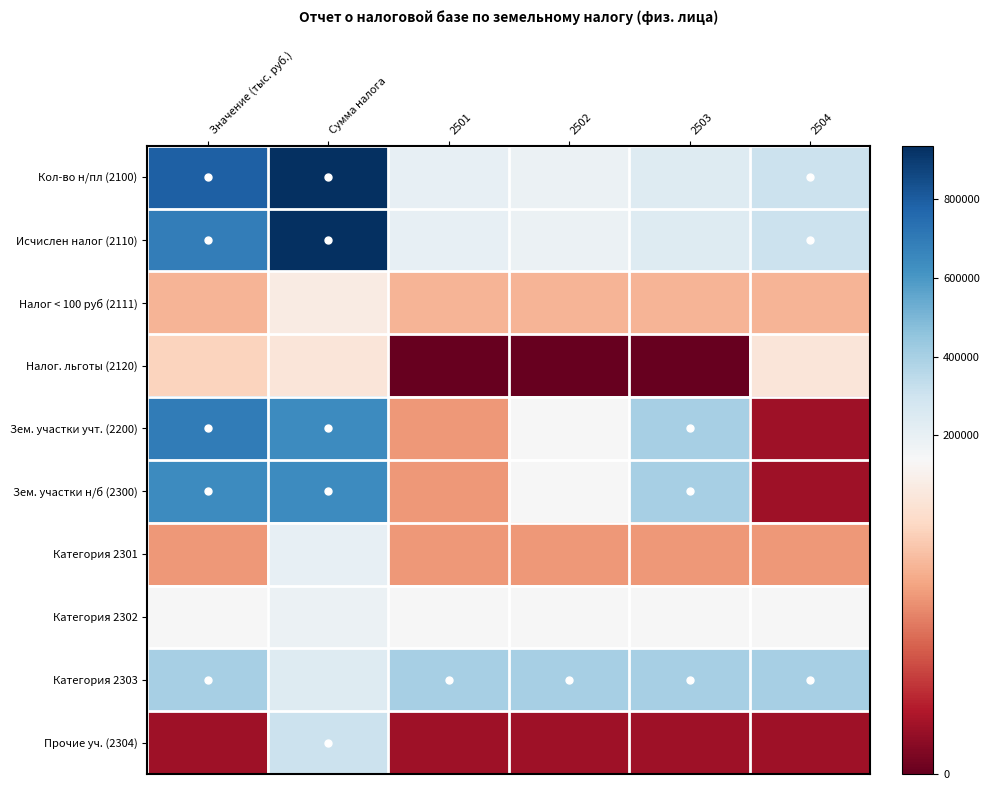

List the series in order of their peak value, highest first.

Кол-во н/пл (2100), Исчислен налог (2110), Зем. участки учт. (2200), Зем. участки н/б (2300), Категория 2303, Прочие уч. (2304), Категория 2301, Категория 2302, Налог < 100 руб (2111), Налог. льготы (2120)